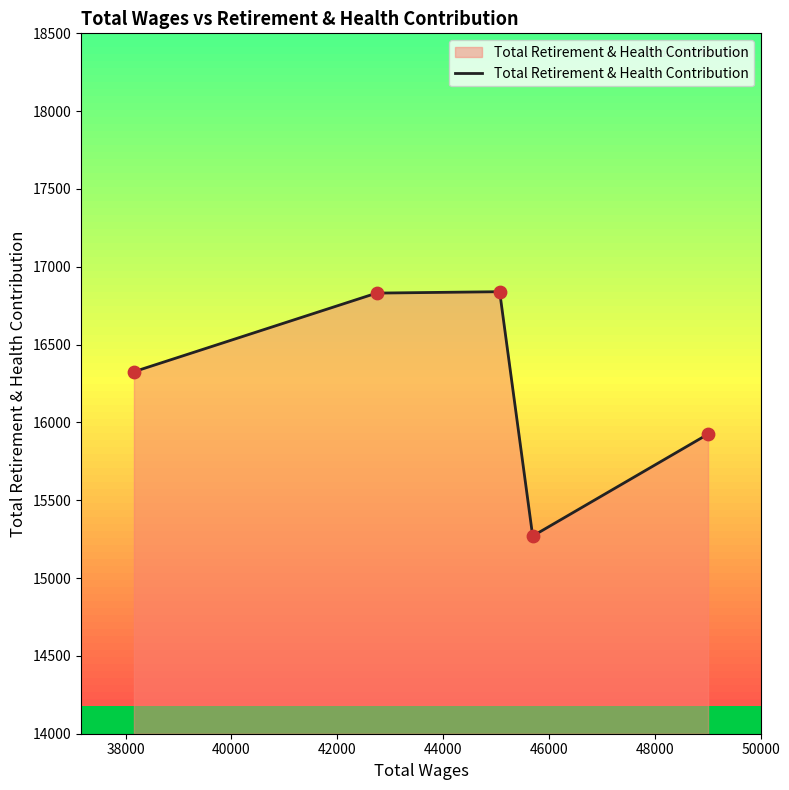

How many interior local valleys (lower than both neighbors) does the data have?

1